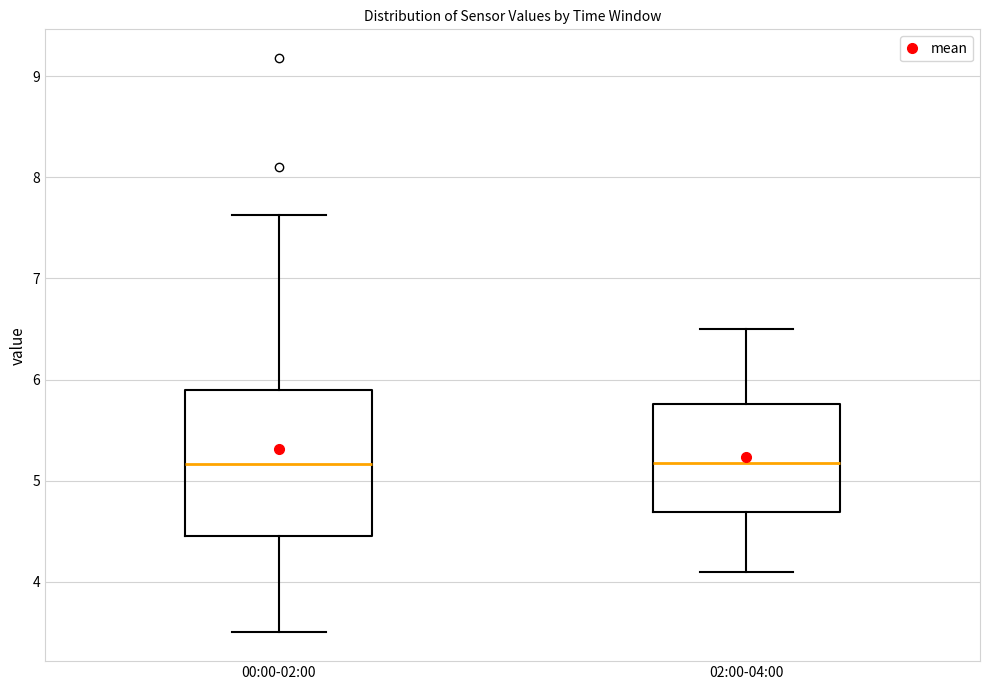

Reading left to right, transcribe this box plot: for each box, give where its median line is, the range the box spans, and where its two whiskers end, as read against the y-axis. The values are not printed on the chart, so give them approximately, as read against the axis.

00:00-02:00: median 5.2, box 4.5 to 5.9, whiskers 3.5 to 7.6
02:00-04:00: median 5.2, box 4.7 to 5.8, whiskers 4.1 to 6.5